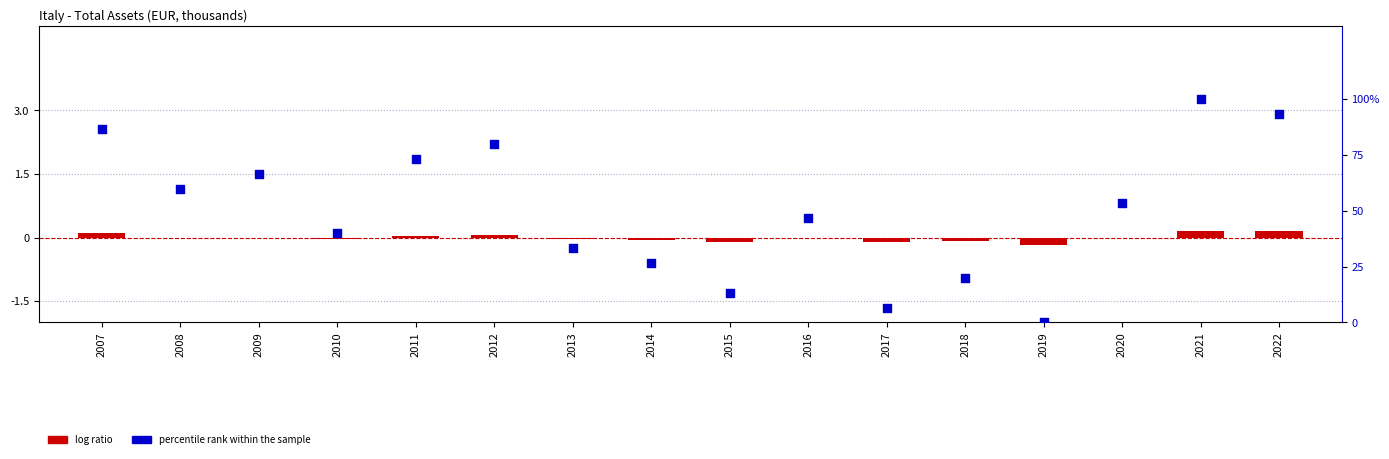

Which series has the widest spread of Y values?

percentile rank within the sample